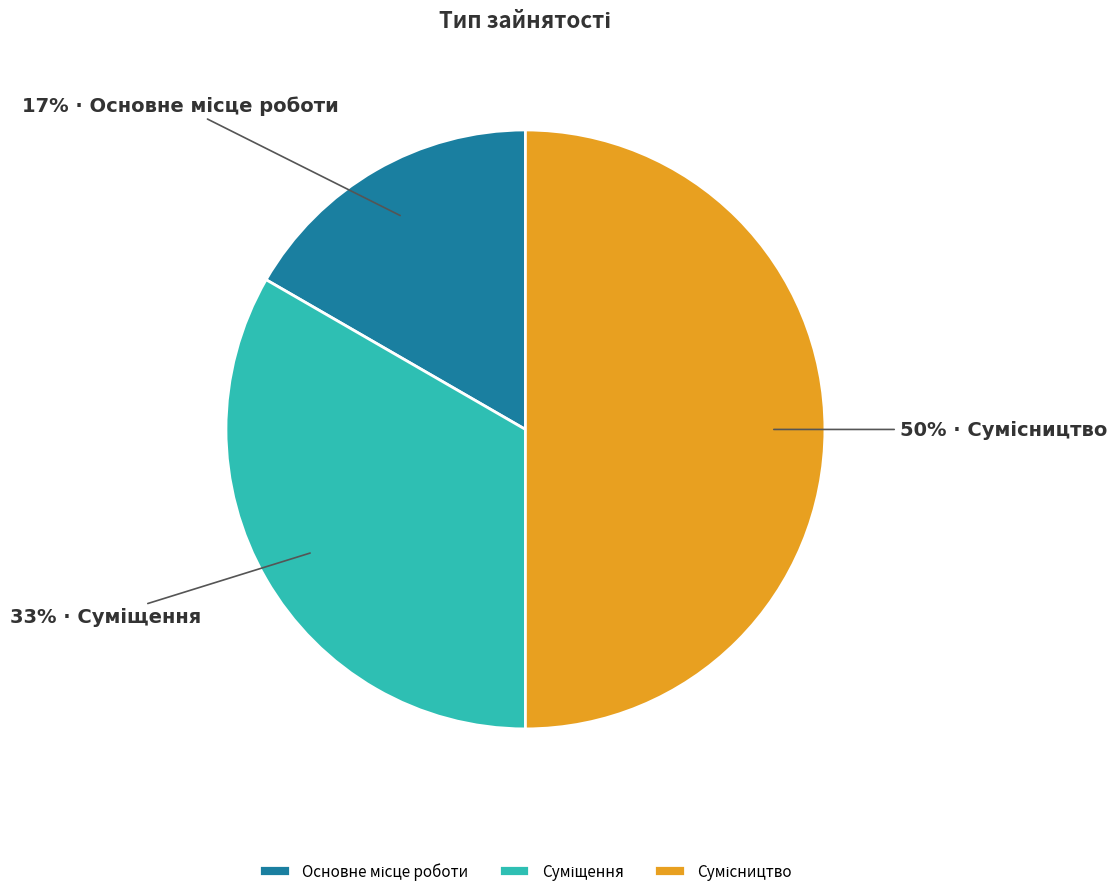

To the nearest percent, what is the difference between the largest and smallest slice percentages?

33%